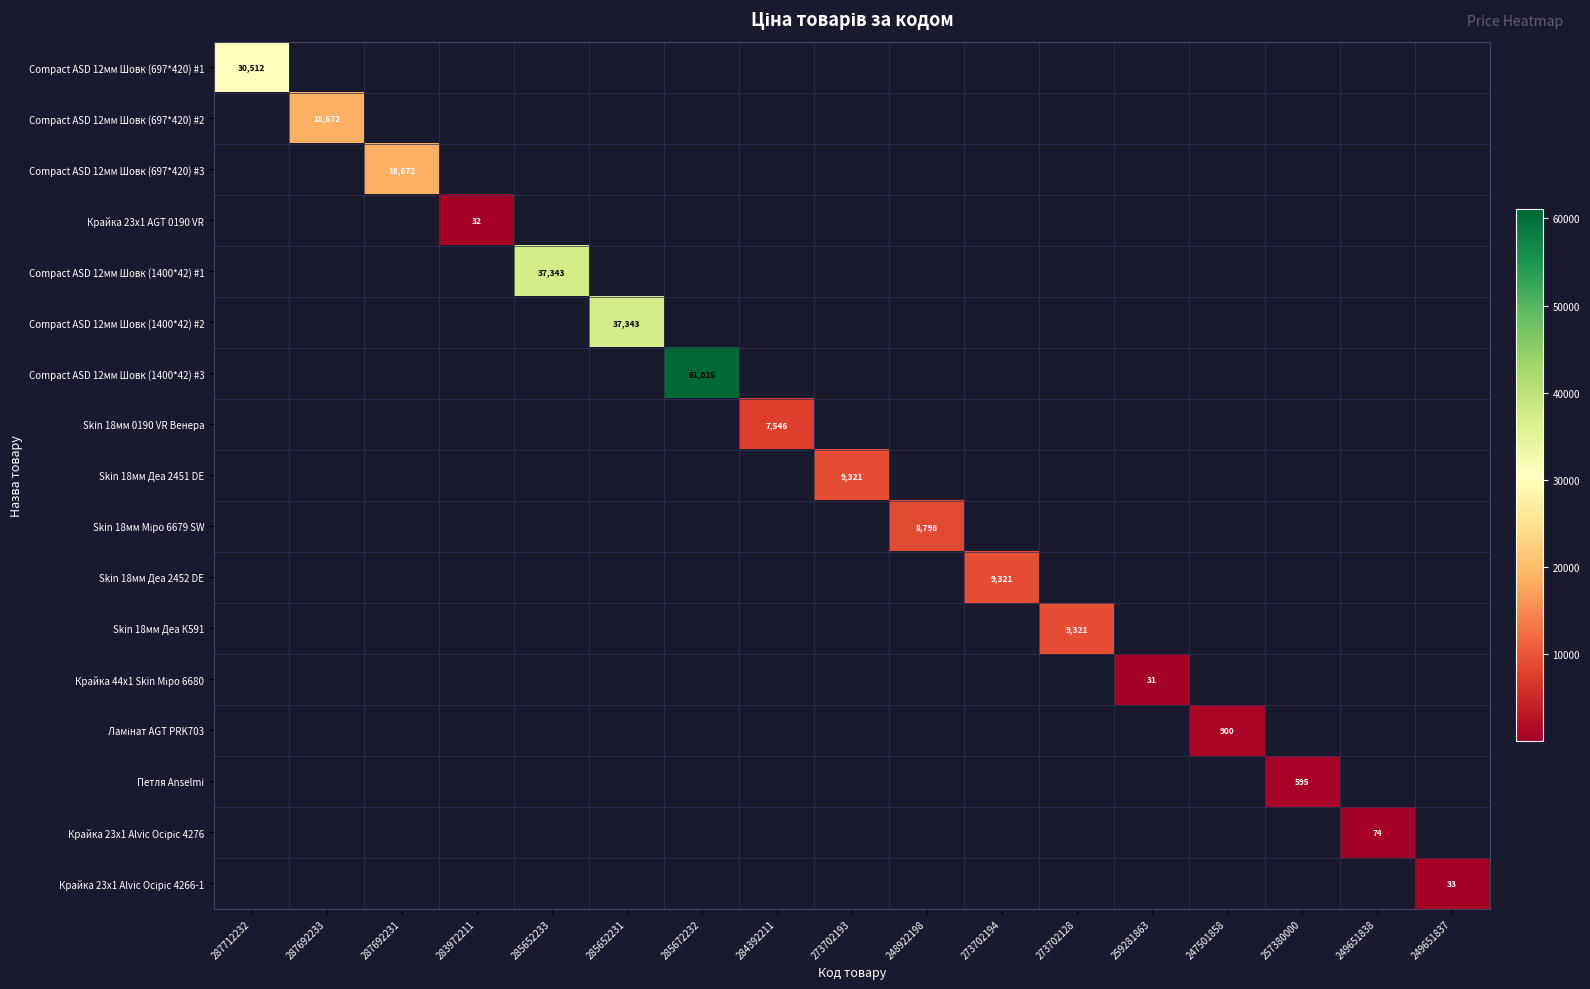

What is the difference between the maximum and second lowest values in the Compact ASD 12мм Шовк (1400*42) #2 series?

37343.0